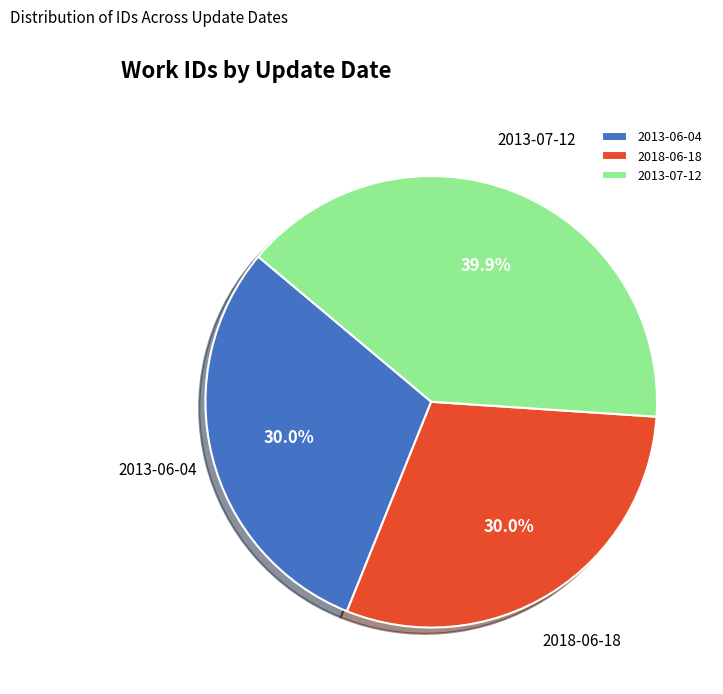

To the nearest percent, what is the difference between the 2013-07-12 and 2013-06-04 slice percentages?

10%